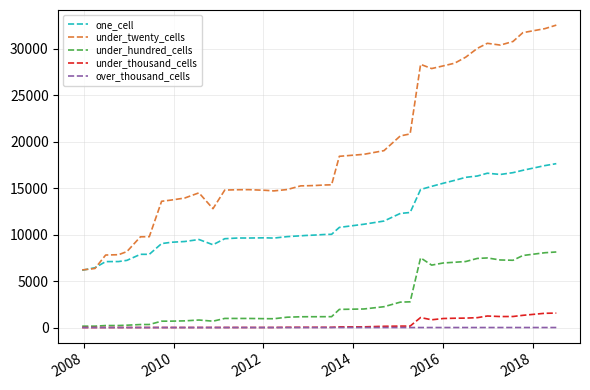

Rank the series by their maximum value, from lowest to highest.

over_thousand_cells, under_thousand_cells, under_hundred_cells, one_cell, under_twenty_cells